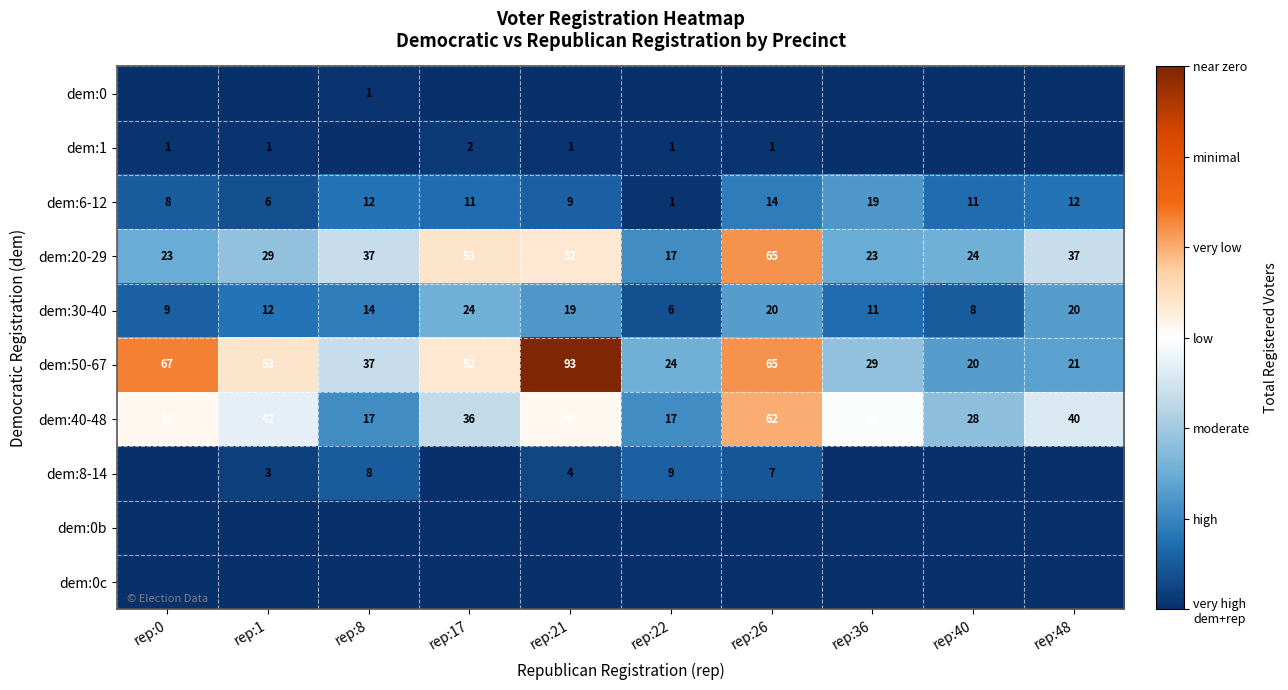

Is the value of dem:20-29 at rep:22 greater than the value of dem:50-67 at rep:26?

No